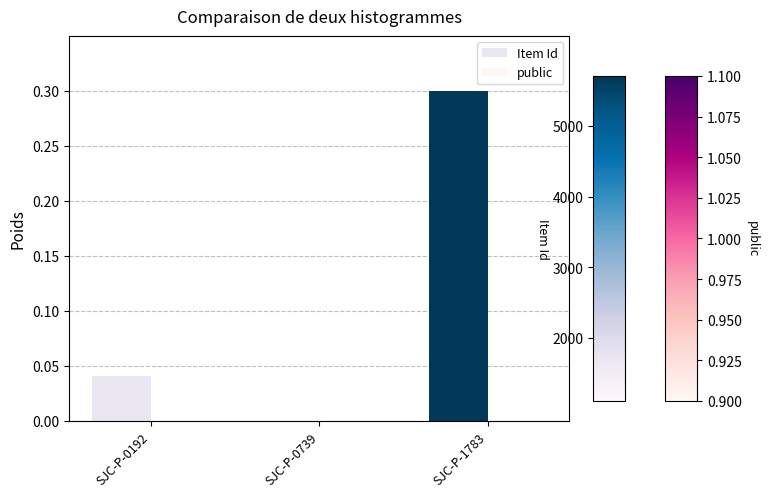

Count the number of categories in the chart.

3